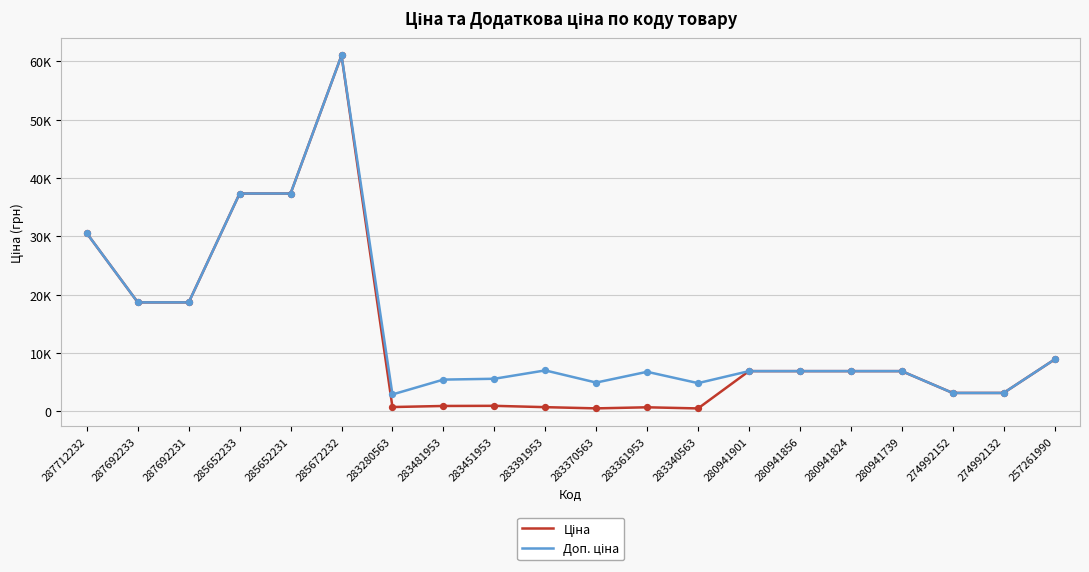

Does the chart have visible grid lines?

Yes